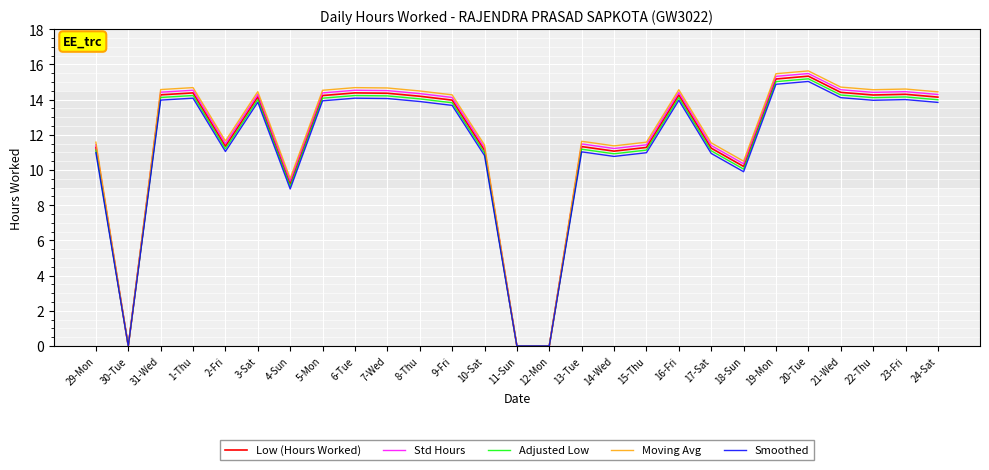

Which series has the widest spread of values?

Moving Avg